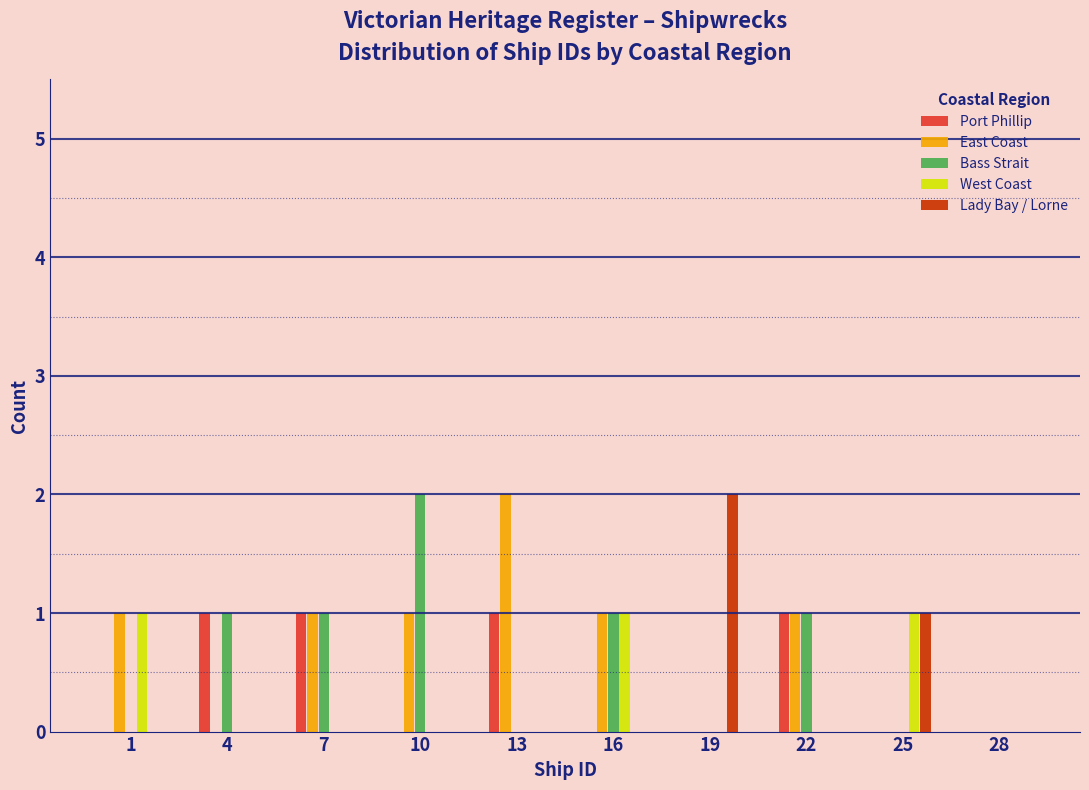

At which label does East Coast reach its peak?

13